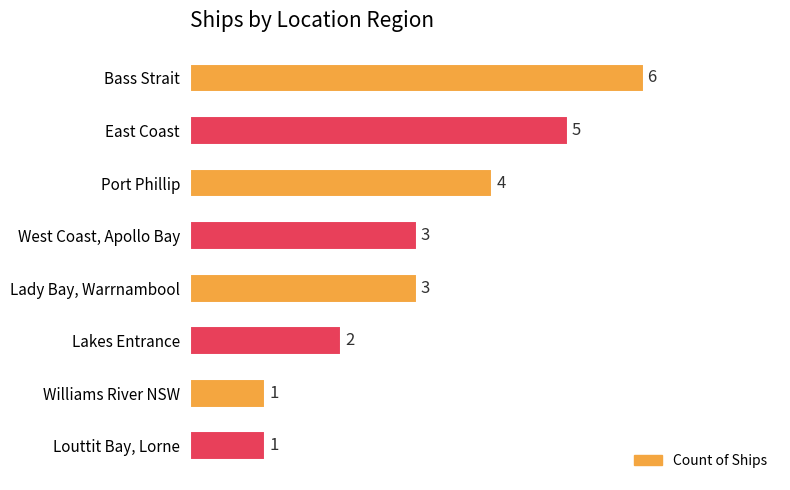

What is the sum of the values at West Coast, Apollo Bay and Williams River NSW?

4